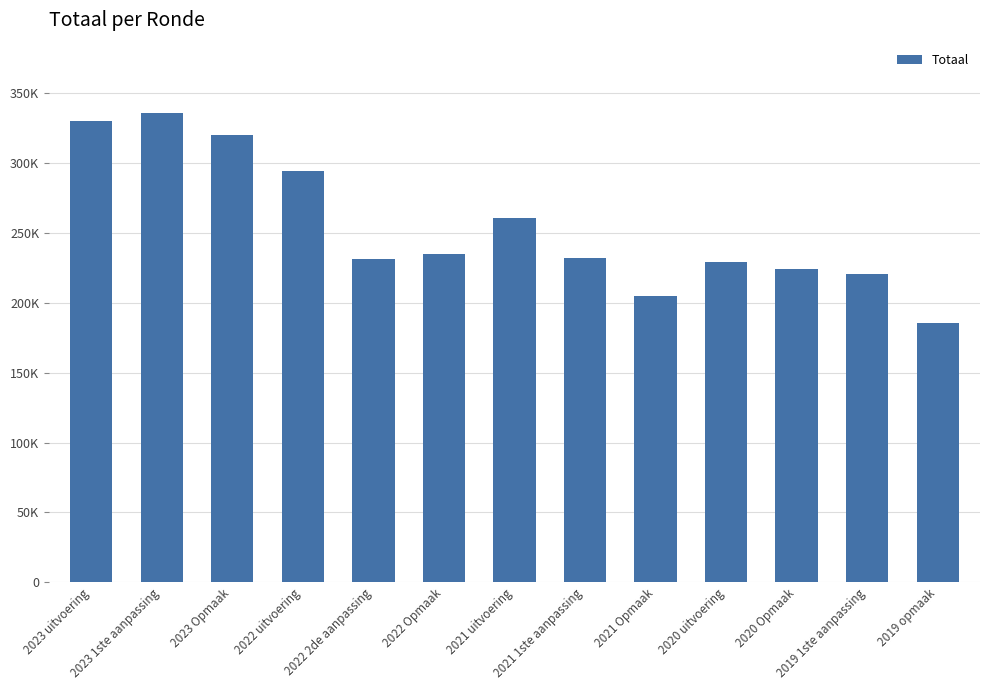

Between 2023 uitvoering and 2022 2de aanpassing, which is larger?

2023 uitvoering